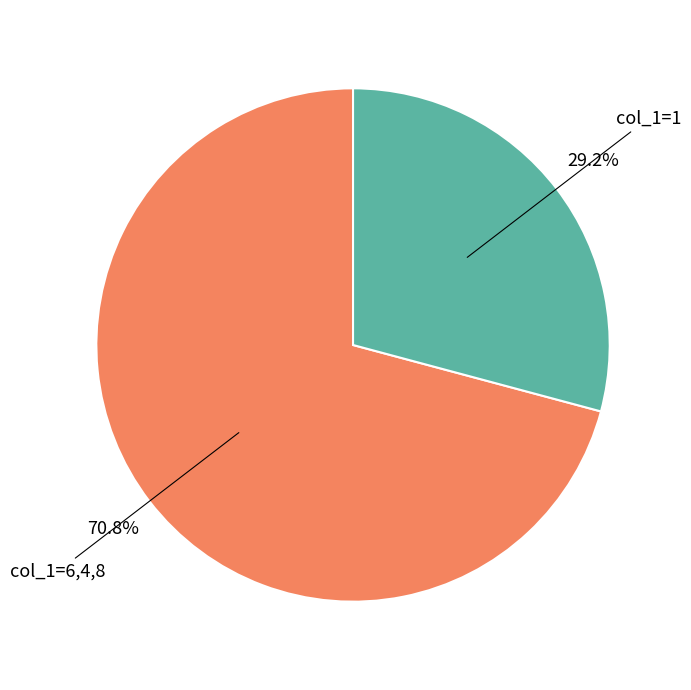

Which category has the biggest portion of the pie?

col_1=6,4,8